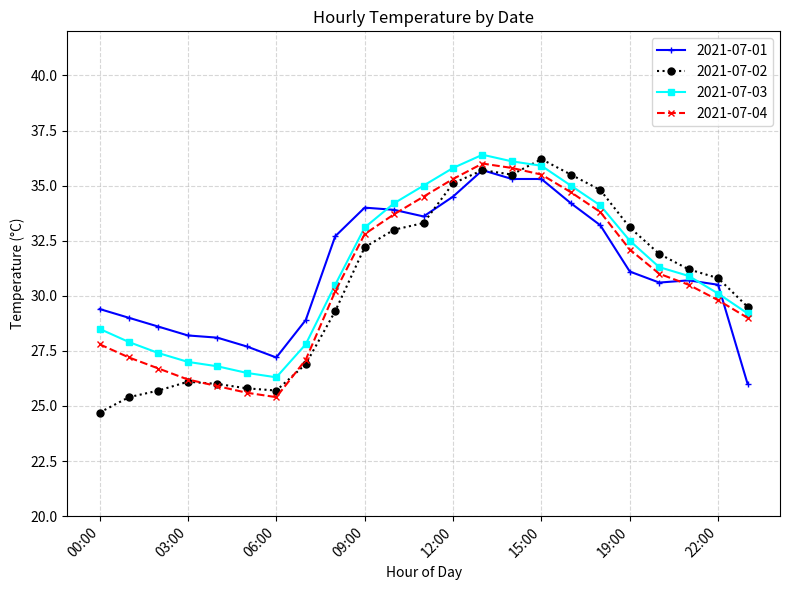

Which series ends up on top after the final intersection of 2021-07-04 and 2021-07-02?

2021-07-02